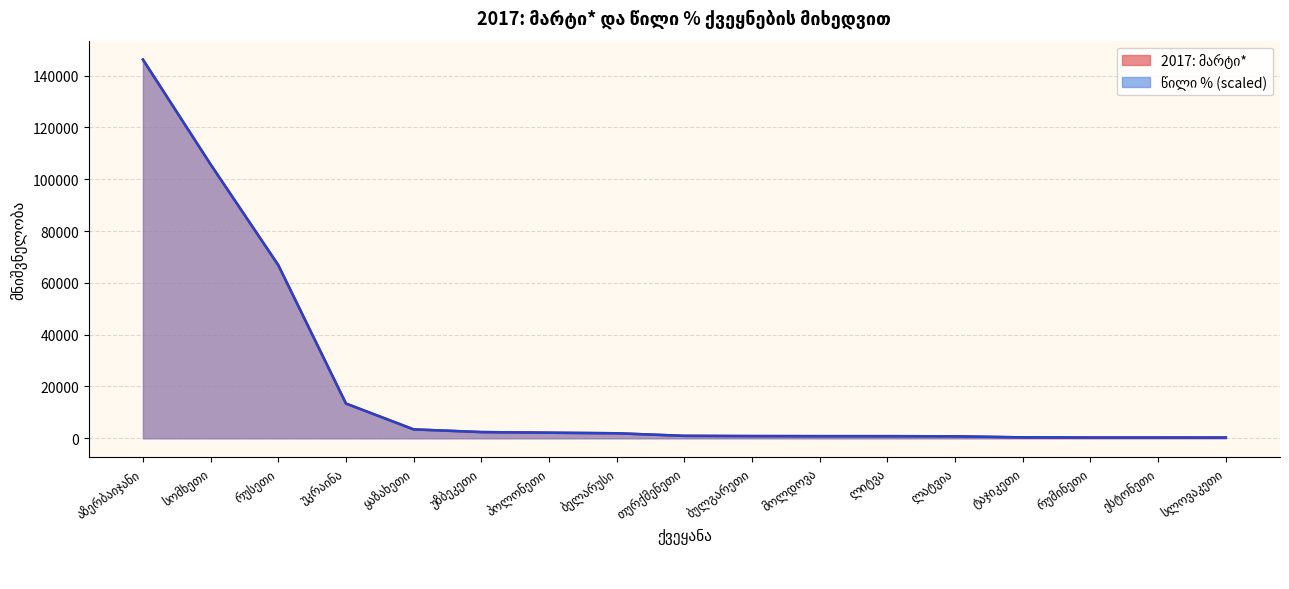

True or false: 2017: მარტი* and წილი % cross at least once.

False